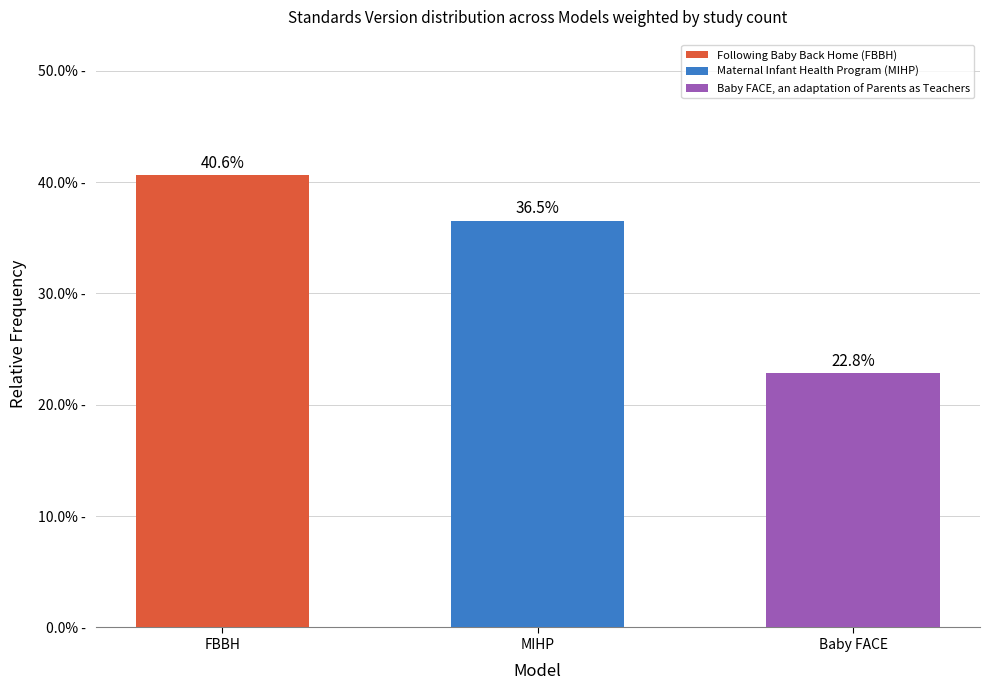

Rank the categories by value from lowest to highest.

Baby FACE, MIHP, FBBH